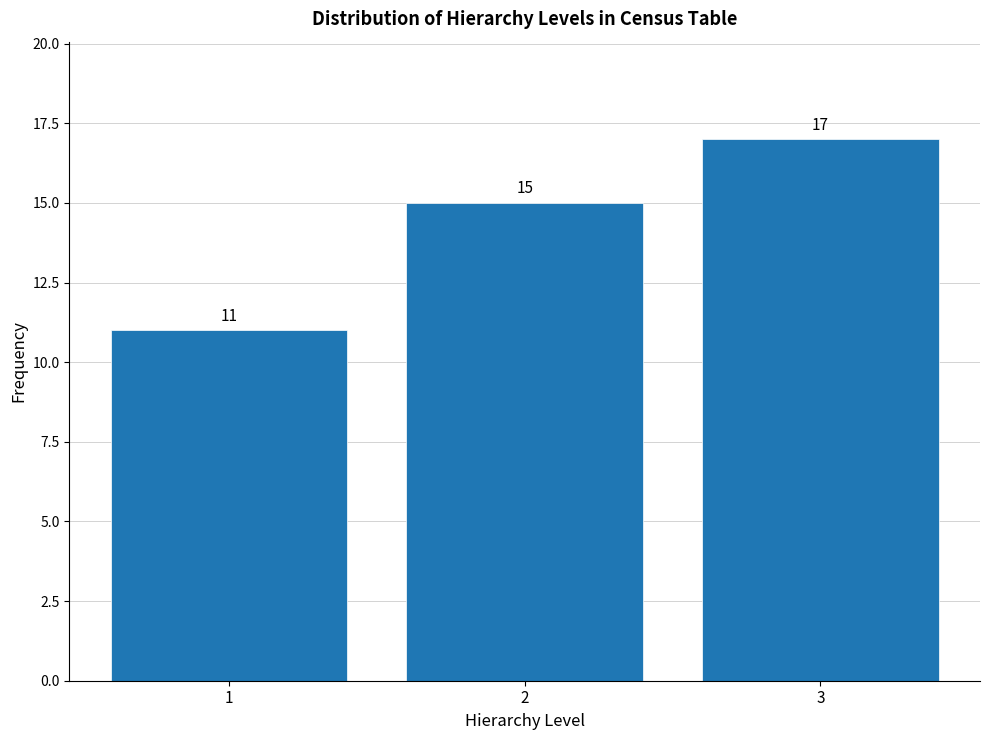

Reading left to right, list all the values displayed in this chart.

1=11	2=15	3=17